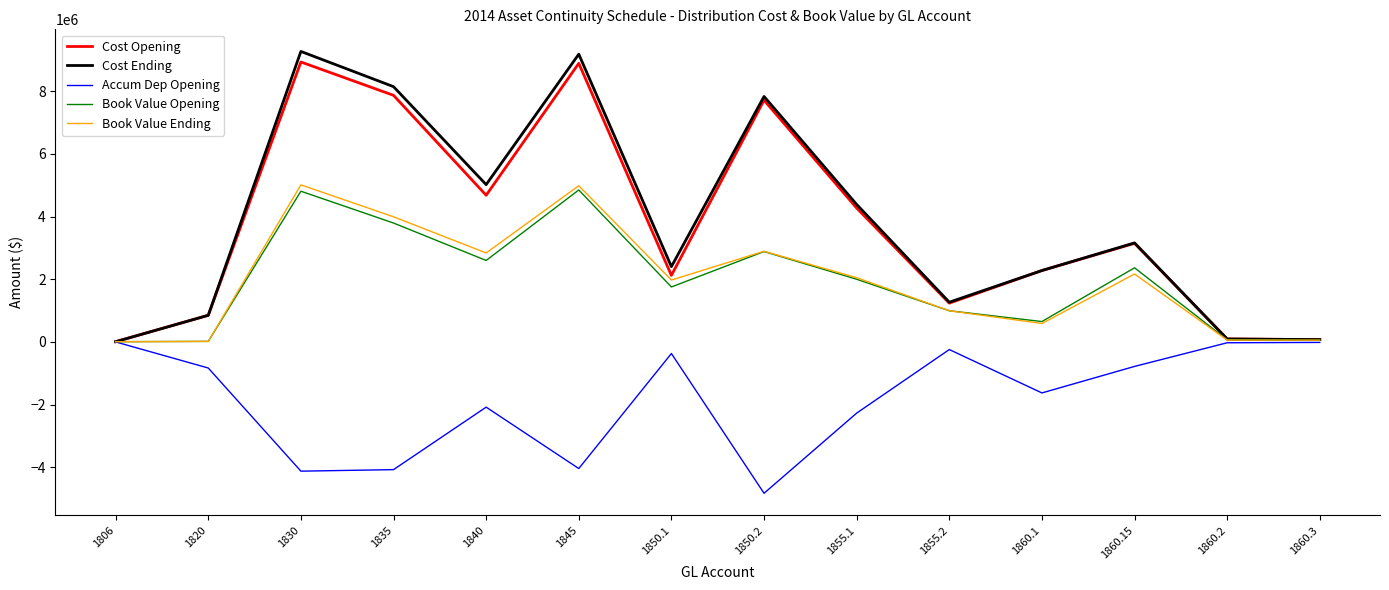

What is the total value across all series at 1860.15?

10059922.1